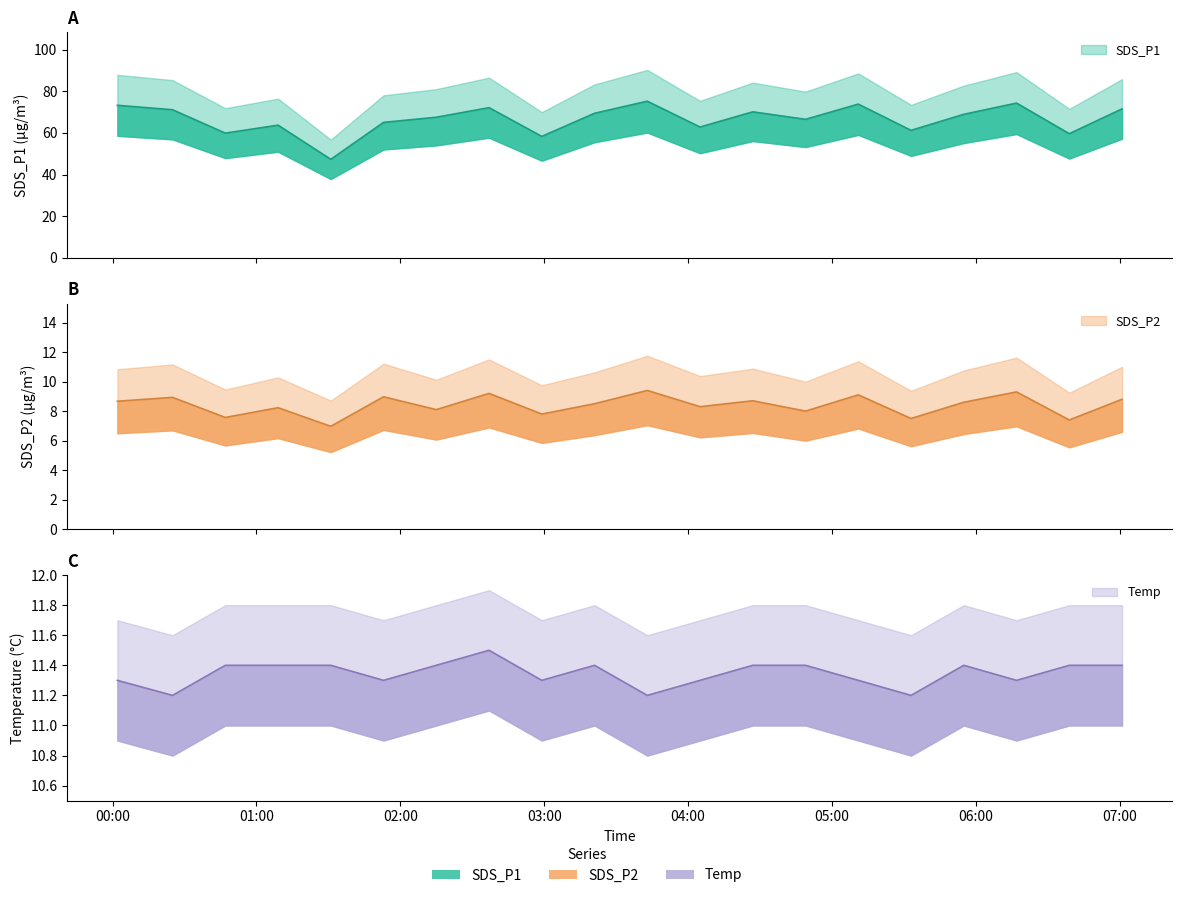

True or false: SDS_P2 and SDS_P1 intersect in this chart.

False